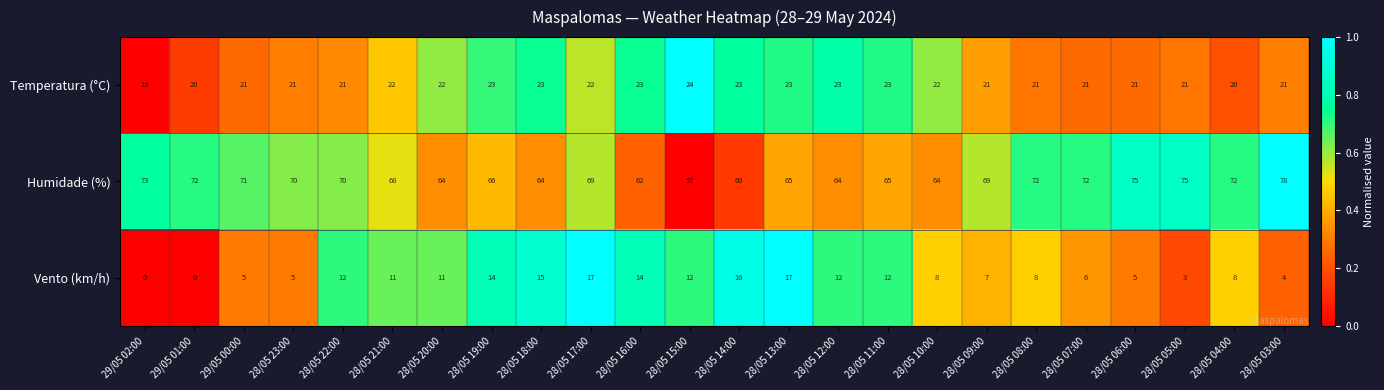

How many series are shown in this chart?

3